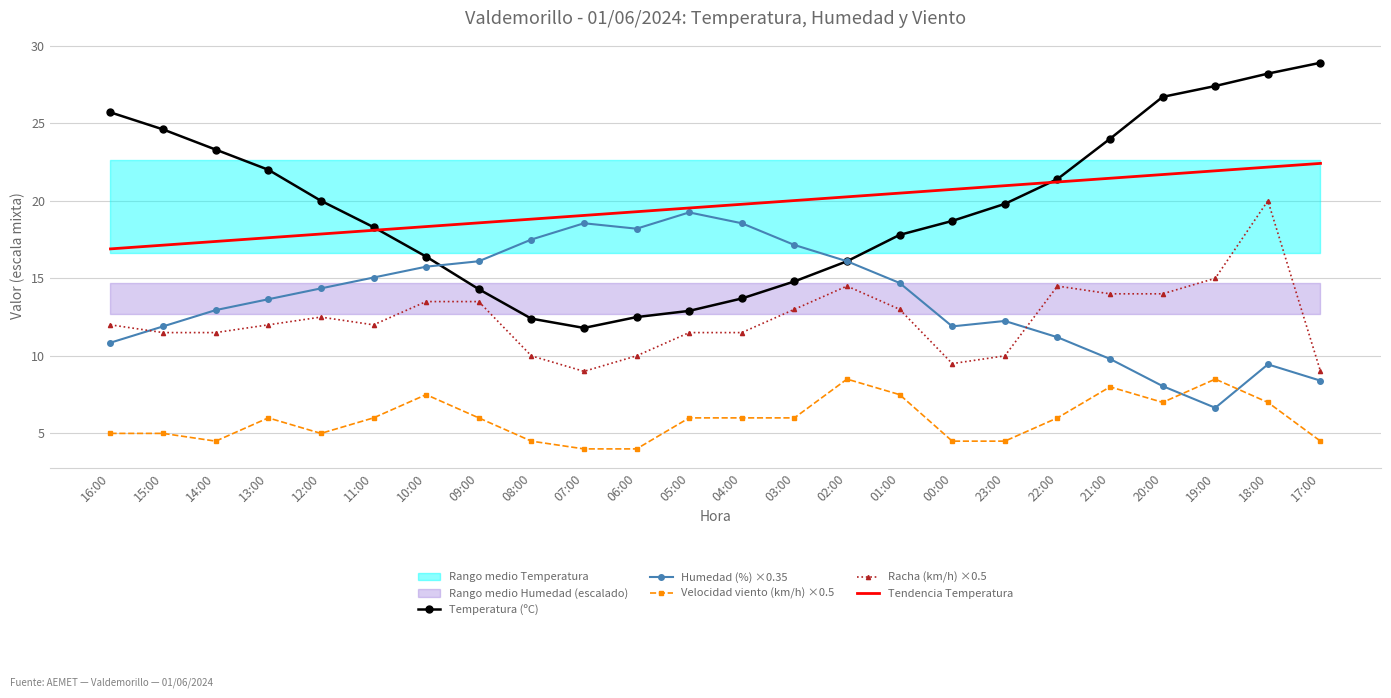

Count the number of data series in this chart.

5